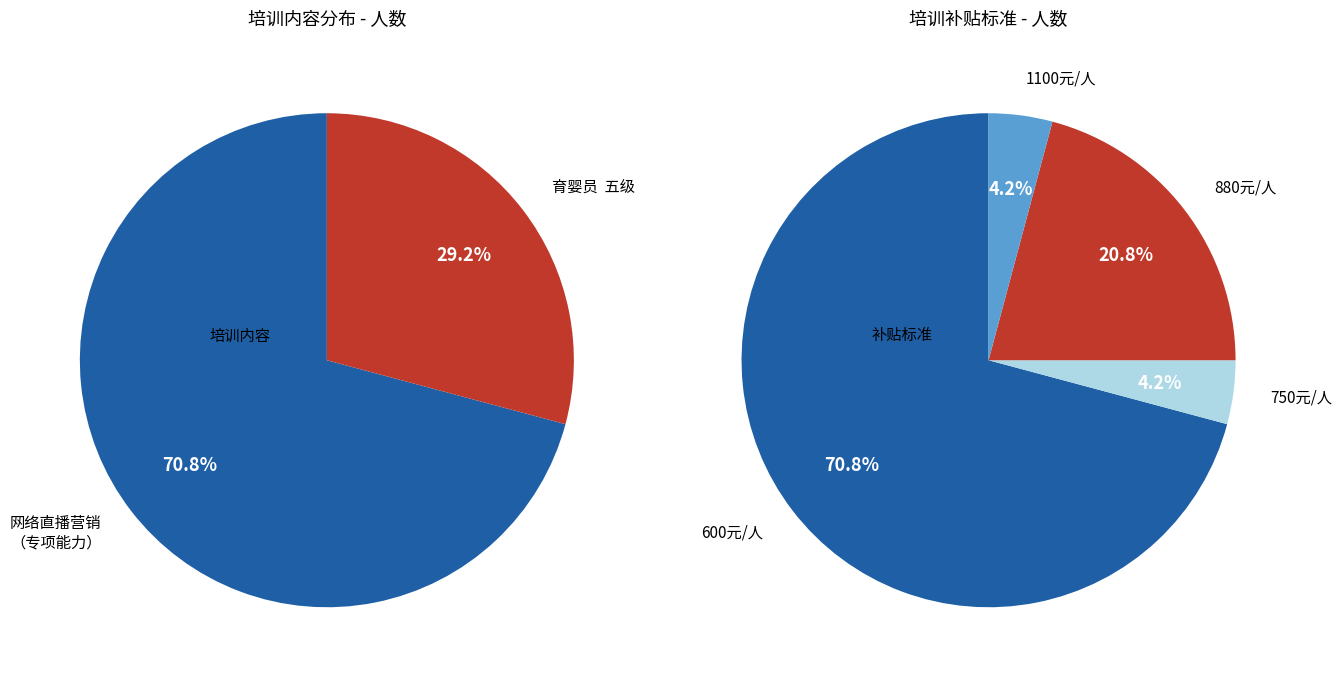

Does 育婴员  五级 account for over 50% of the chart?

No